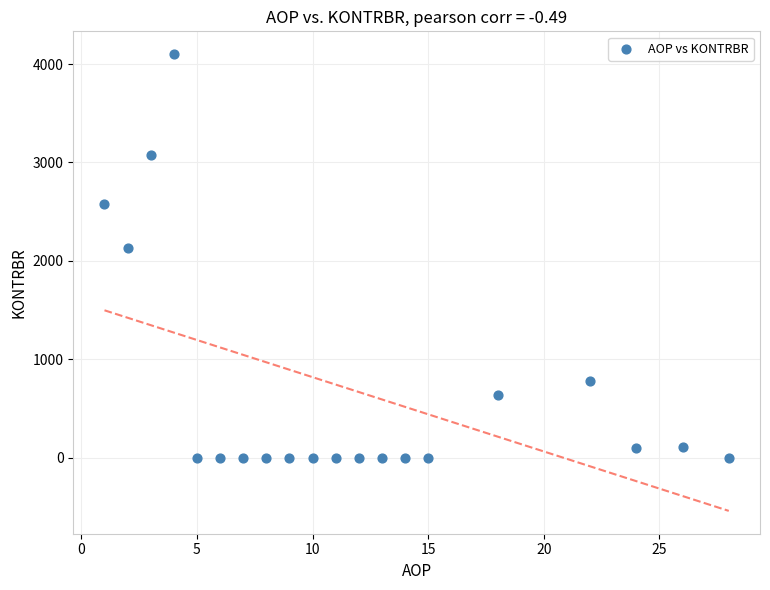

What Y value in the scatter plot is closest to 2050?

2128.9